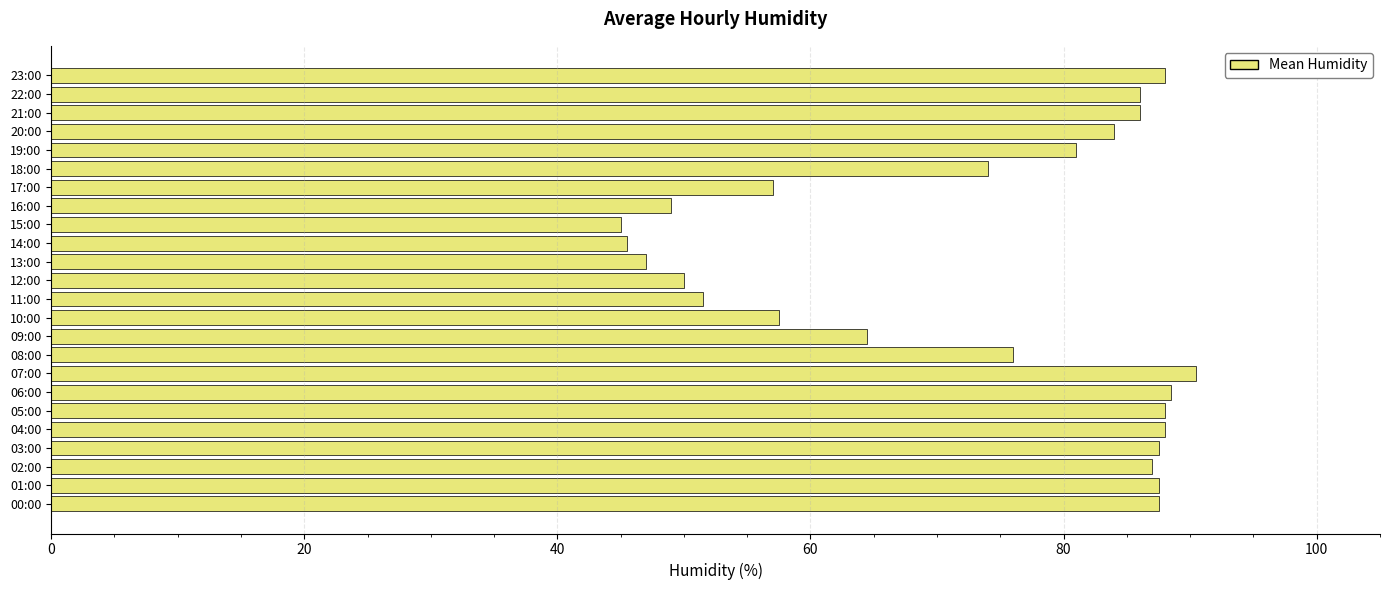

At which label is the value closest to 67?

09:00